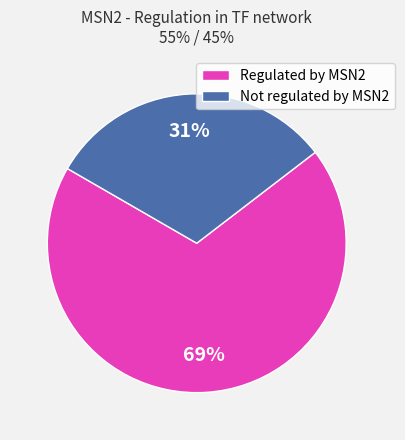

To the nearest percent, what percentage of the pie is Not regulated by MSN2?

31%